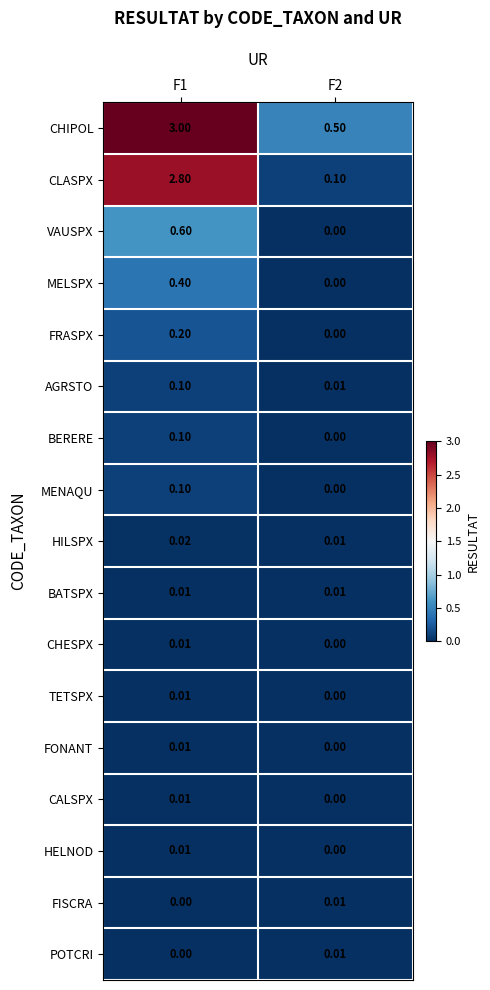

Which series has the largest total across all categories?

CHIPOL